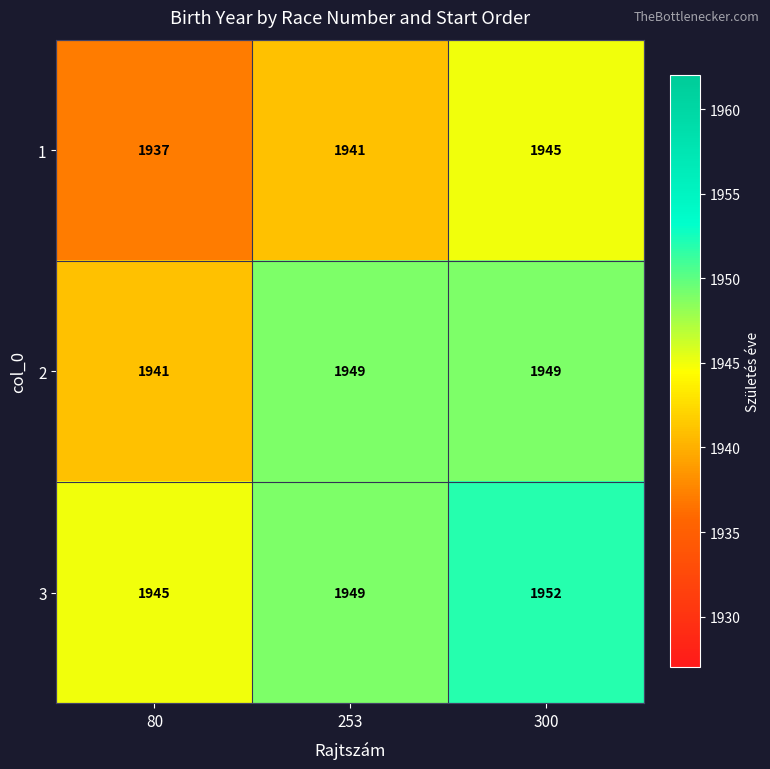

What value does the 3 series have at 80?

1945